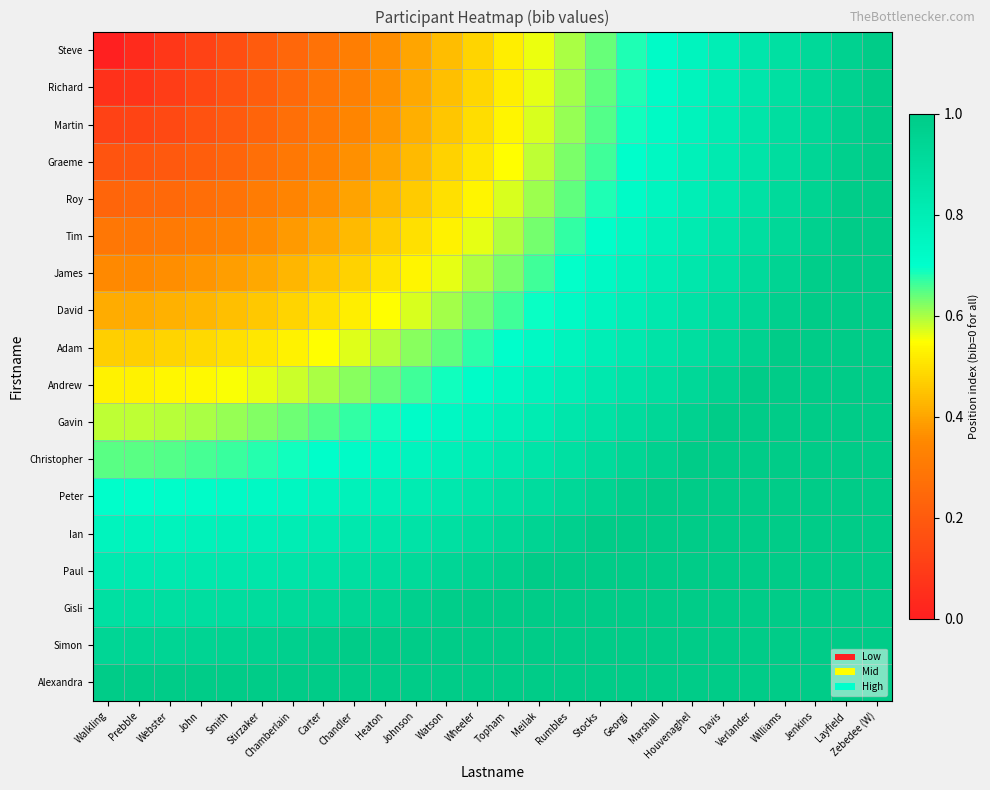

Reading left to right, extract all data points from this chart.

Steve: Walkling=0.0	Prebble=0.0	Webster=0.1	John=0.1	Smith=0.2	Stirzaker=0.2	Chamberlain=0.2	Carter=0.3	Chandler=0.3	Heaton=0.4	Johnson=0.4	Watson=0.4	Wheeler=0.5	Topham=0.5	Meilak=0.6	Rumbles=0.6	Stocks=0.6	Georgi=0.7	Marshall=0.7	Houvenaghel=0.8	Davis=0.8	Verlander=0.8	Williams=0.9	Jenkins=0.9	Layfield=1.0	Zebedee (W)=1.0
Richard: Walkling=0.1	Prebble=0.1	Webster=0.1	John=0.1	Smith=0.2	Stirzaker=0.2	Chamberlain=0.2	Carter=0.3	Chandler=0.3	Heaton=0.4	Johnson=0.4	Watson=0.4	Wheeler=0.5	Topham=0.5	Meilak=0.6	Rumbles=0.6	Stocks=0.6	Georgi=0.7	Marshall=0.7	Houvenaghel=0.8	Davis=0.8	Verlander=0.8	Williams=0.9	Jenkins=0.9	Layfield=1.0	Zebedee (W)=1.0
Martin: Walkling=0.1	Prebble=0.1	Webster=0.1	John=0.2	Smith=0.2	Stirzaker=0.2	Chamberlain=0.3	Carter=0.3	Chandler=0.3	Heaton=0.4	Johnson=0.4	Watson=0.5	Wheeler=0.5	Topham=0.5	Meilak=0.6	Rumbles=0.6	Stocks=0.7	Georgi=0.7	Marshall=0.7	Houvenaghel=0.8	Davis=0.8	Verlander=0.8	Williams=0.9	Jenkins=0.9	Layfield=1.0	Zebedee (W)=1.0
Graeme: Walkling=0.2	Prebble=0.2	Webster=0.2	John=0.2	Smith=0.2	Stirzaker=0.3	Chamberlain=0.3	Carter=0.3	Chandler=0.4	Heaton=0.4	Johnson=0.4	Watson=0.5	Wheeler=0.5	Topham=0.5	Meilak=0.6	Rumbles=0.6	Stocks=0.7	Georgi=0.7	Marshall=0.7	Houvenaghel=0.8	Davis=0.8	Verlander=0.9	Williams=0.9	Jenkins=0.9	Layfield=1.0	Zebedee (W)=1.0
Roy: Walkling=0.2	Prebble=0.2	Webster=0.2	John=0.3	Smith=0.3	Stirzaker=0.3	Chamberlain=0.3	Carter=0.4	Chandler=0.4	Heaton=0.4	Johnson=0.5	Watson=0.5	Wheeler=0.5	Topham=0.6	Meilak=0.6	Rumbles=0.6	Stocks=0.7	Georgi=0.7	Marshall=0.8	Houvenaghel=0.8	Davis=0.8	Verlander=0.9	Williams=0.9	Jenkins=0.9	Layfield=1.0	Zebedee (W)=1.0
Tim: Walkling=0.3	Prebble=0.3	Webster=0.3	John=0.3	Smith=0.3	Stirzaker=0.4	Chamberlain=0.4	Carter=0.4	Chandler=0.4	Heaton=0.5	Johnson=0.5	Watson=0.5	Wheeler=0.6	Topham=0.6	Meilak=0.6	Rumbles=0.7	Stocks=0.7	Georgi=0.7	Marshall=0.8	Houvenaghel=0.8	Davis=0.9	Verlander=0.9	Williams=0.9	Jenkins=1.0	Layfield=1.0	Zebedee (W)=1.0
James: Walkling=0.4	Prebble=0.4	Webster=0.4	John=0.4	Smith=0.4	Stirzaker=0.4	Chamberlain=0.4	Carter=0.5	Chandler=0.5	Heaton=0.5	Johnson=0.5	Watson=0.6	Wheeler=0.6	Topham=0.6	Meilak=0.7	Rumbles=0.7	Stocks=0.7	Georgi=0.8	Marshall=0.8	Houvenaghel=0.8	Davis=0.9	Verlander=0.9	Williams=0.9	Jenkins=1.0	Layfield=1.0	Zebedee (W)=1.1
David: Walkling=0.4	Prebble=0.4	Webster=0.4	John=0.4	Smith=0.4	Stirzaker=0.5	Chamberlain=0.5	Carter=0.5	Chandler=0.5	Heaton=0.5	Johnson=0.6	Watson=0.6	Wheeler=0.6	Topham=0.7	Meilak=0.7	Rumbles=0.7	Stocks=0.8	Georgi=0.8	Marshall=0.8	Houvenaghel=0.9	Davis=0.9	Verlander=0.9	Williams=1.0	Jenkins=1.0	Layfield=1.0	Zebedee (W)=1.1
Adam: Walkling=0.5	Prebble=0.5	Webster=0.5	John=0.5	Smith=0.5	Stirzaker=0.5	Chamberlain=0.5	Carter=0.5	Chandler=0.6	Heaton=0.6	Johnson=0.6	Watson=0.6	Wheeler=0.7	Topham=0.7	Meilak=0.7	Rumbles=0.8	Stocks=0.8	Georgi=0.8	Marshall=0.9	Houvenaghel=0.9	Davis=0.9	Verlander=1.0	Williams=1.0	Jenkins=1.0	Layfield=1.1	Zebedee (W)=1.1
Andrew: Walkling=0.5	Prebble=0.5	Webster=0.5	John=0.5	Smith=0.6	Stirzaker=0.6	Chamberlain=0.6	Carter=0.6	Chandler=0.6	Heaton=0.6	Johnson=0.7	Watson=0.7	Wheeler=0.7	Topham=0.7	Meilak=0.8	Rumbles=0.8	Stocks=0.8	Georgi=0.9	Marshall=0.9	Houvenaghel=0.9	Davis=1.0	Verlander=1.0	Williams=1.0	Jenkins=1.1	Layfield=1.1	Zebedee (W)=1.1
Gavin: Walkling=0.6	Prebble=0.6	Webster=0.6	John=0.6	Smith=0.6	Stirzaker=0.6	Chamberlain=0.6	Carter=0.7	Chandler=0.7	Heaton=0.7	Johnson=0.7	Watson=0.7	Wheeler=0.8	Topham=0.8	Meilak=0.8	Rumbles=0.8	Stocks=0.9	Georgi=0.9	Marshall=0.9	Houvenaghel=1.0	Davis=1.0	Verlander=1.0	Williams=1.1	Jenkins=1.1	Layfield=1.1	Zebedee (W)=1.2
Christopher: Walkling=0.6	Prebble=0.6	Webster=0.7	John=0.7	Smith=0.7	Stirzaker=0.7	Chamberlain=0.7	Carter=0.7	Chandler=0.7	Heaton=0.7	Johnson=0.8	Watson=0.8	Wheeler=0.8	Topham=0.8	Meilak=0.9	Rumbles=0.9	Stocks=0.9	Georgi=0.9	Marshall=1.0	Houvenaghel=1.0	Davis=1.0	Verlander=1.1	Williams=1.1	Jenkins=1.1	Layfield=1.2	Zebedee (W)=1.2
Peter: Walkling=0.7	Prebble=0.7	Webster=0.7	John=0.7	Smith=0.7	Stirzaker=0.7	Chamberlain=0.7	Carter=0.8	Chandler=0.8	Heaton=0.8	Johnson=0.8	Watson=0.8	Wheeler=0.9	Topham=0.9	Meilak=0.9	Rumbles=0.9	Stocks=1.0	Georgi=1.0	Marshall=1.0	Houvenaghel=1.0	Davis=1.1	Verlander=1.1	Williams=1.1	Jenkins=1.2	Layfield=1.2	Zebedee (W)=1.2
Ian: Walkling=0.8	Prebble=0.8	Webster=0.8	John=0.8	Smith=0.8	Stirzaker=0.8	Chamberlain=0.8	Carter=0.8	Chandler=0.8	Heaton=0.8	Johnson=0.9	Watson=0.9	Wheeler=0.9	Topham=0.9	Meilak=0.9	Rumbles=1.0	Stocks=1.0	Georgi=1.0	Marshall=1.1	Houvenaghel=1.1	Davis=1.1	Verlander=1.1	Williams=1.2	Jenkins=1.2	Layfield=1.2	Zebedee (W)=1.3
Paul: Walkling=0.8	Prebble=0.8	Webster=0.8	John=0.8	Smith=0.8	Stirzaker=0.8	Chamberlain=0.9	Carter=0.9	Chandler=0.9	Heaton=0.9	Johnson=0.9	Watson=0.9	Wheeler=1.0	Topham=1.0	Meilak=1.0	Rumbles=1.0	Stocks=1.0	Georgi=1.1	Marshall=1.1	Houvenaghel=1.1	Davis=1.1	Verlander=1.2	Williams=1.2	Jenkins=1.2	Layfield=1.3	Zebedee (W)=1.3
Gisli: Walkling=0.9	Prebble=0.9	Webster=0.9	John=0.9	Smith=0.9	Stirzaker=0.9	Chamberlain=0.9	Carter=0.9	Chandler=0.9	Heaton=1.0	Johnson=1.0	Watson=1.0	Wheeler=1.0	Topham=1.0	Meilak=1.0	Rumbles=1.1	Stocks=1.1	Georgi=1.1	Marshall=1.1	Houvenaghel=1.2	Davis=1.2	Verlander=1.2	Williams=1.2	Jenkins=1.3	Layfield=1.3	Zebedee (W)=1.3
Simon: Walkling=0.9	Prebble=0.9	Webster=0.9	John=0.9	Smith=1.0	Stirzaker=1.0	Chamberlain=1.0	Carter=1.0	Chandler=1.0	Heaton=1.0	Johnson=1.0	Watson=1.0	Wheeler=1.1	Topham=1.1	Meilak=1.1	Rumbles=1.1	Stocks=1.1	Georgi=1.2	Marshall=1.2	Houvenaghel=1.2	Davis=1.2	Verlander=1.3	Williams=1.3	Jenkins=1.3	Layfield=1.3	Zebedee (W)=1.4
Alexandra: Walkling=1.0	Prebble=1.0	Webster=1.0	John=1.0	Smith=1.0	Stirzaker=1.0	Chamberlain=1.0	Carter=1.0	Chandler=1.0	Heaton=1.1	Johnson=1.1	Watson=1.1	Wheeler=1.1	Topham=1.1	Meilak=1.1	Rumbles=1.2	Stocks=1.2	Georgi=1.2	Marshall=1.2	Houvenaghel=1.3	Davis=1.3	Verlander=1.3	Williams=1.3	Jenkins=1.4	Layfield=1.4	Zebedee (W)=1.4